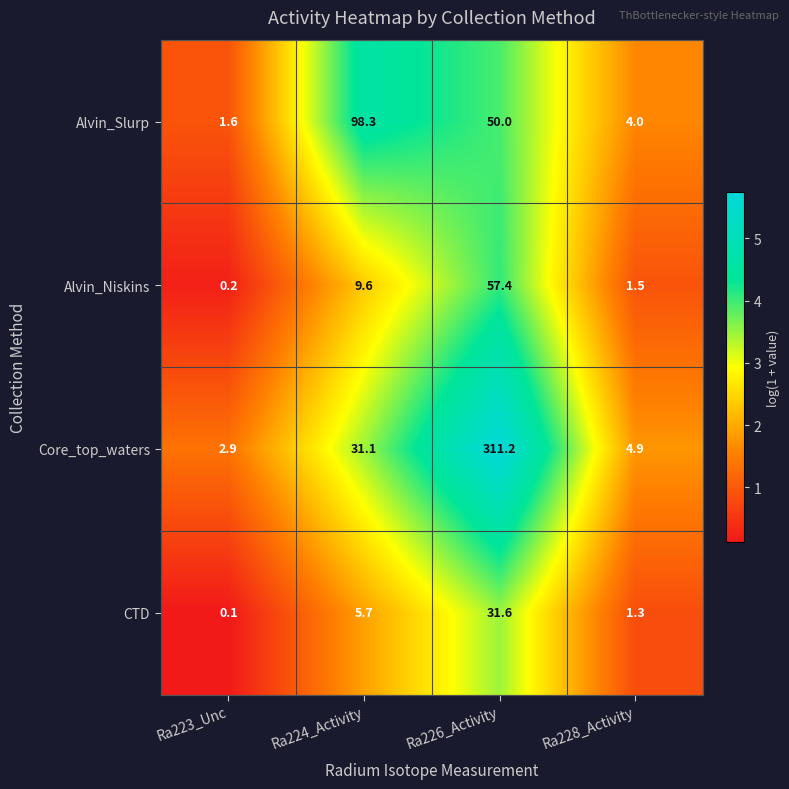

Reading left to right, extract all data points from this chart.

Alvin_Slurp: Ra223_Unc=1.6	Ra224_Activity=98.3	Ra226_Activity=50.0	Ra228_Activity=4.0
Alvin_Niskins: Ra223_Unc=0.2	Ra224_Activity=9.6	Ra226_Activity=57.4	Ra228_Activity=1.5
Core_top_waters: Ra223_Unc=2.9	Ra224_Activity=31.1	Ra226_Activity=311.2	Ra228_Activity=4.9
CTD: Ra223_Unc=0.1	Ra224_Activity=5.7	Ra226_Activity=31.6	Ra228_Activity=1.3